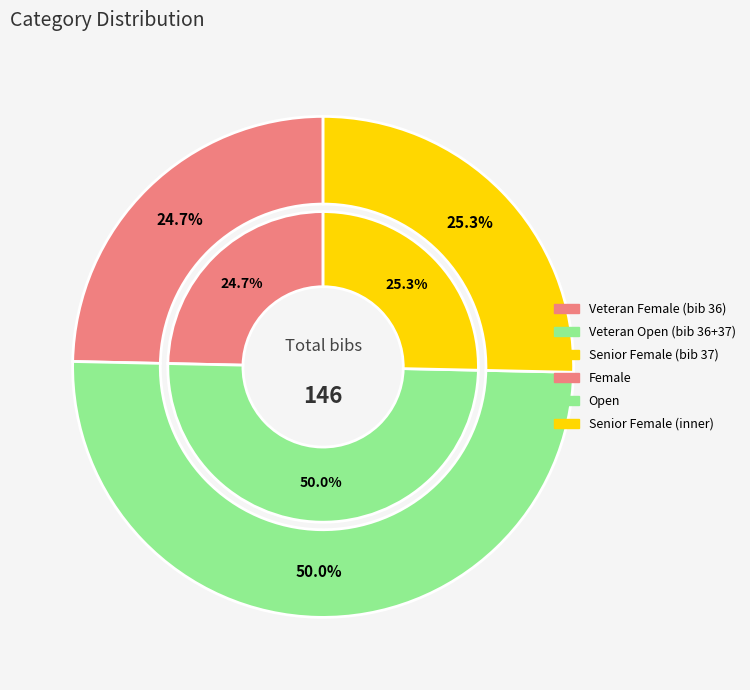

Is Veteran (Open) the majority of the pie?

No